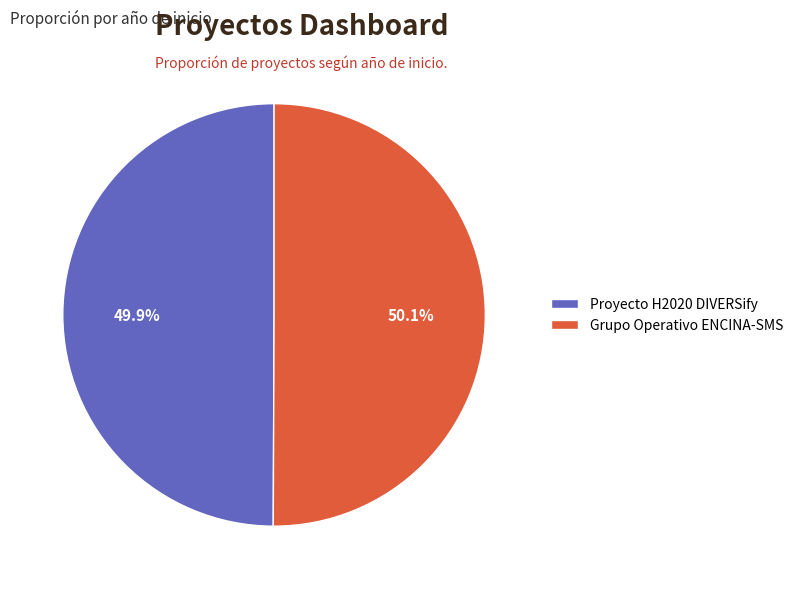

To the nearest percent, what portion does Proyecto H2020 DIVERSify represent?

50%